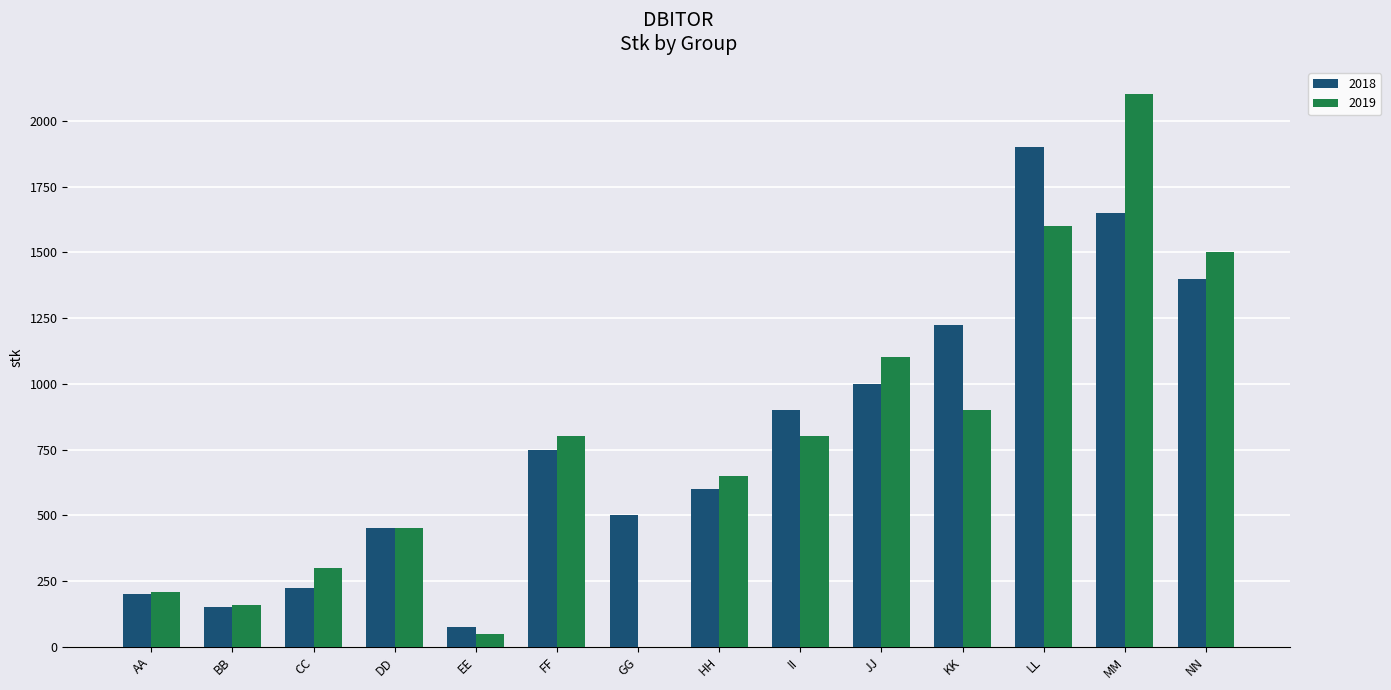

Count the number of data series in this chart.

2